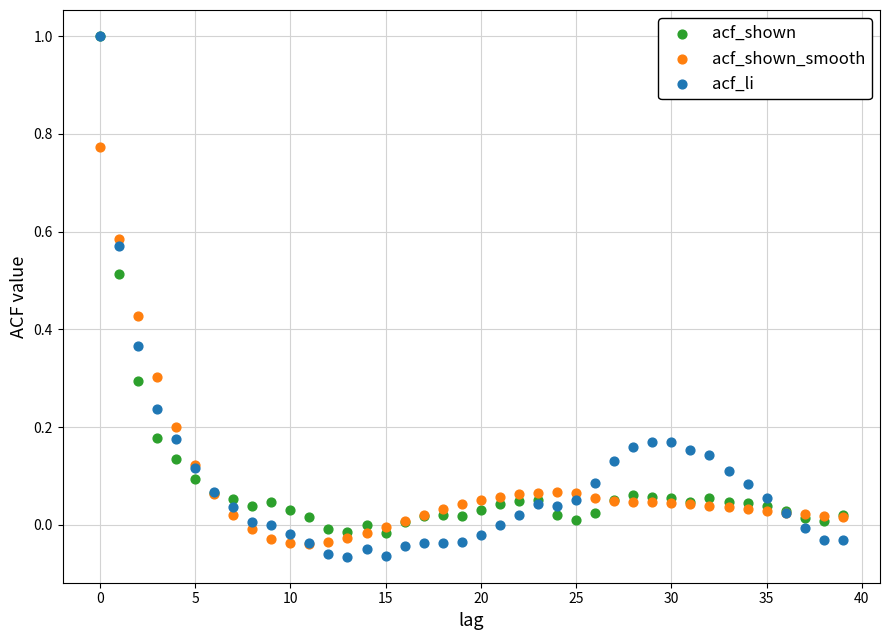

What are all the series names shown in the legend?

acf_shown, acf_shown_smooth, acf_li